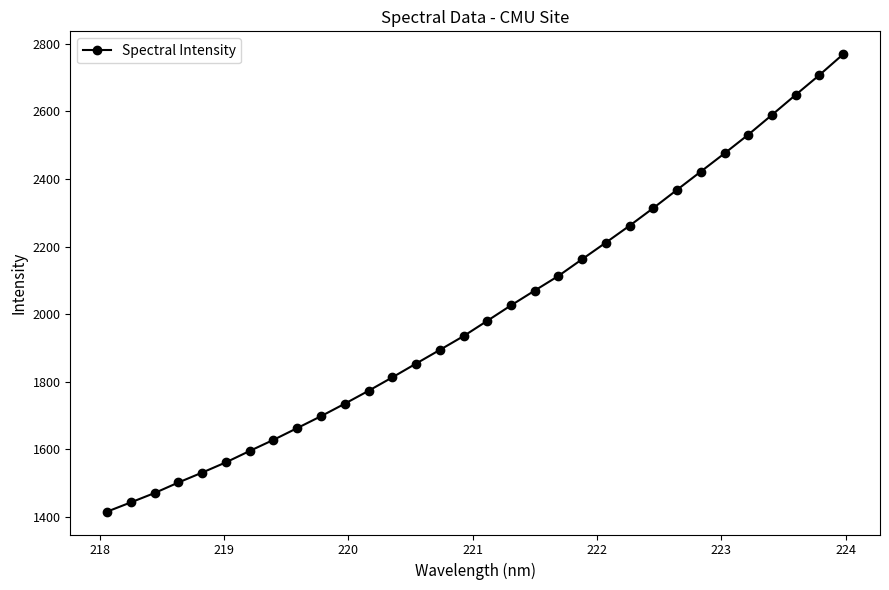

True or false: there are more than 2 points higher than both neighbors.

False